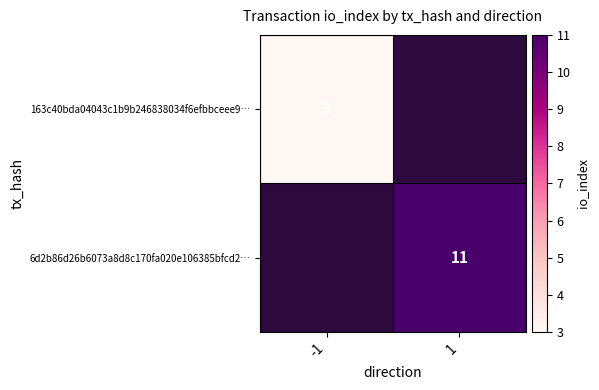

At how many categories does at least one series exceed 5?

1